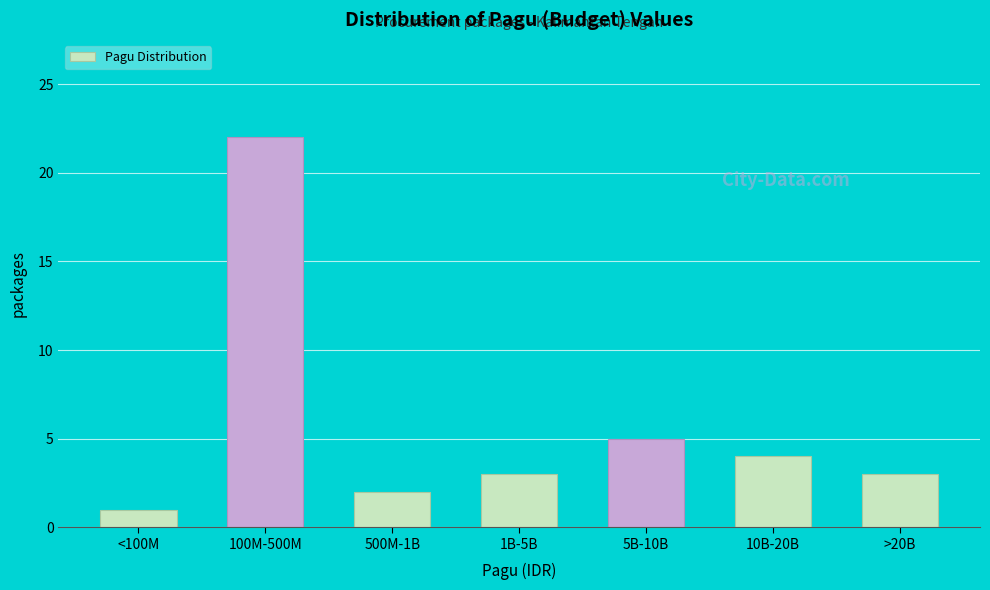

Reading right to left, transcribe all the data shown in this chart.

3	4	5	3	2	22	1